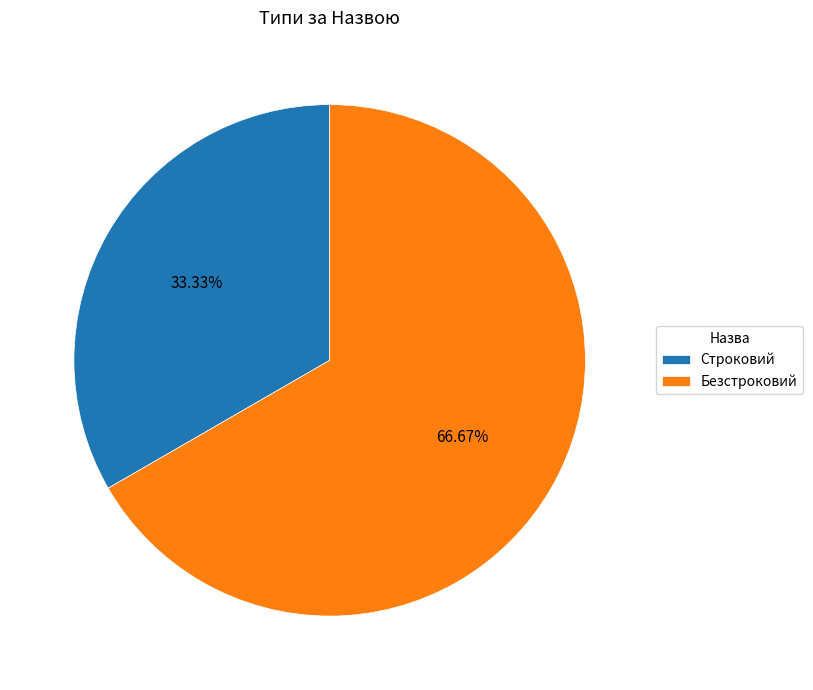

The Строковий slice represents 33% of the pie. True or false?

True